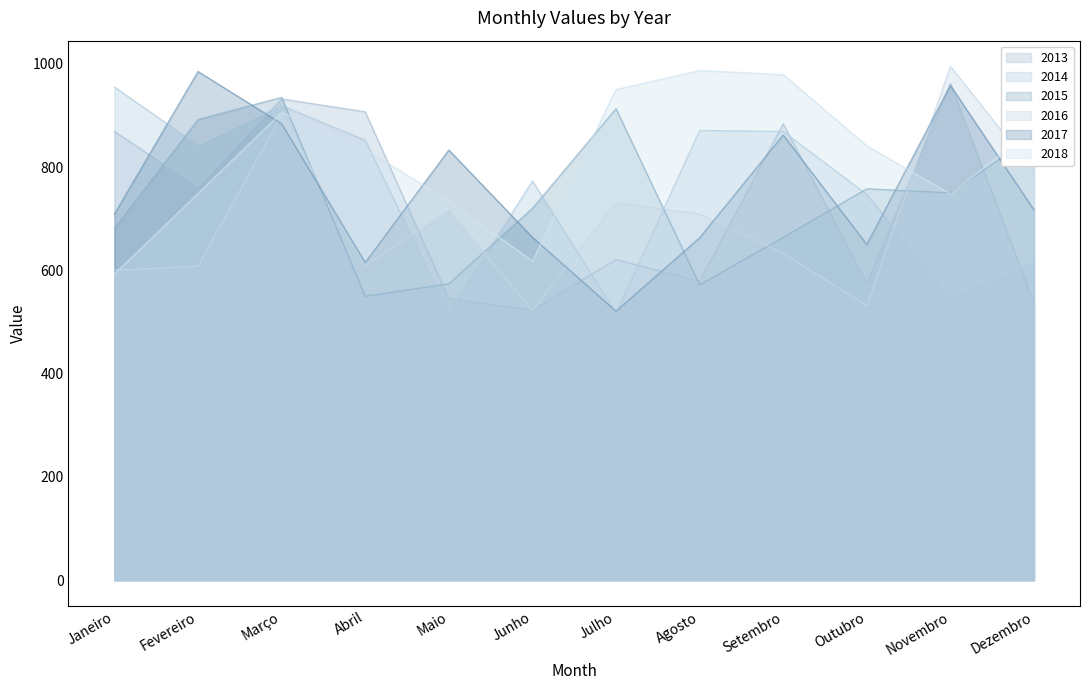

Does the chart have visible grid lines?

No